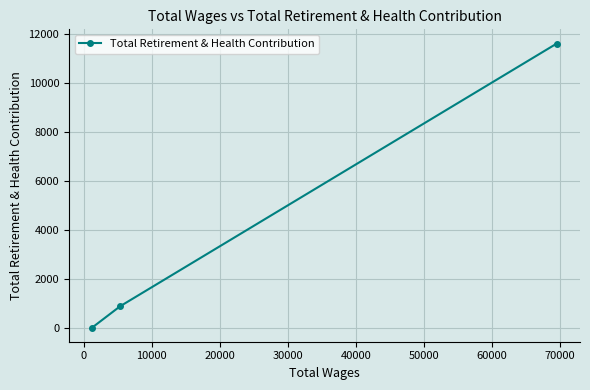

What is the sum of all values?

12459